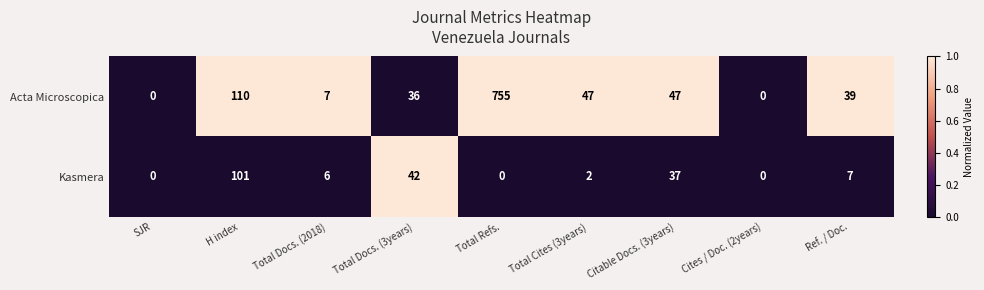

At Total Docs. (2018), list the series in order from smallest to largest.

Kasmera, Acta Microscopica